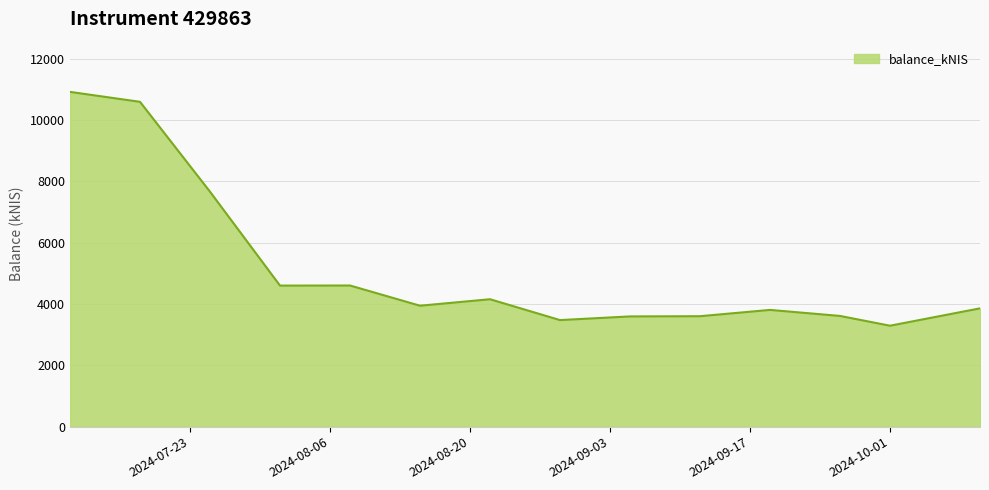

What is the maximum value shown in the chart?

10924.0